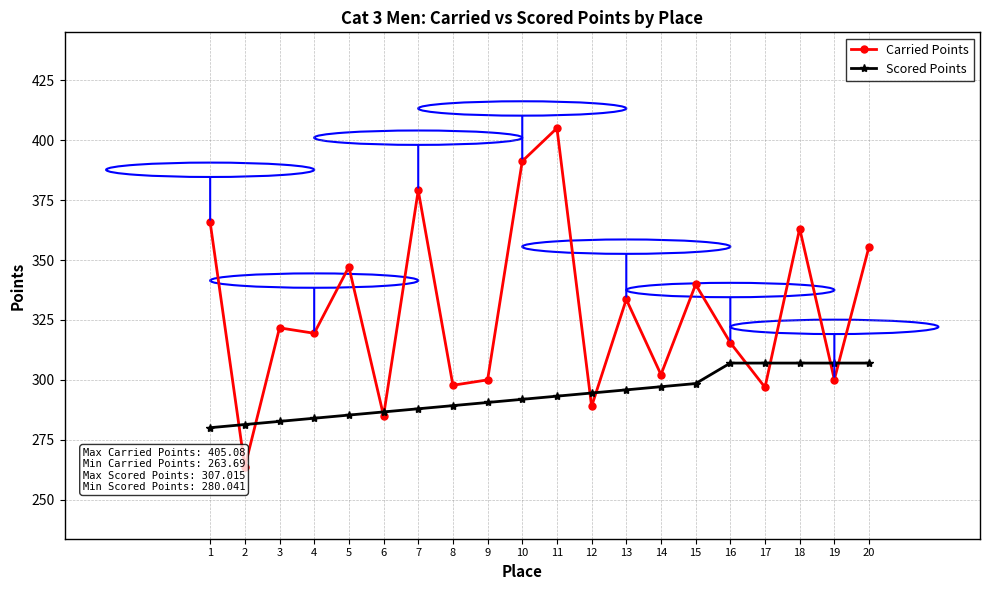

What is the sum of the Carried Points values at 13 and 3?

655.3